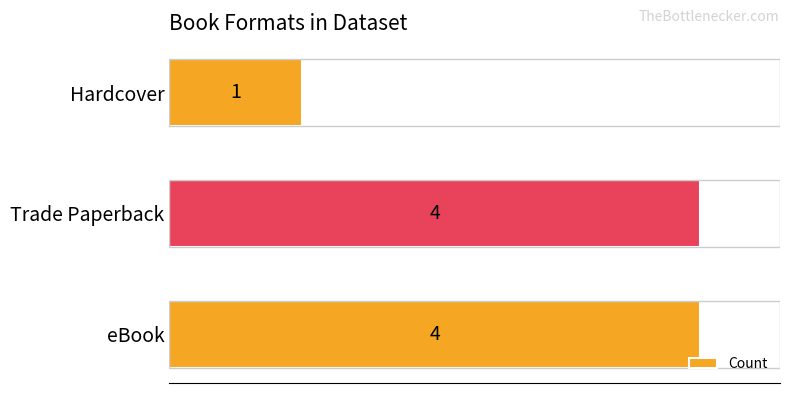

How many values are between 1 and 4?

3